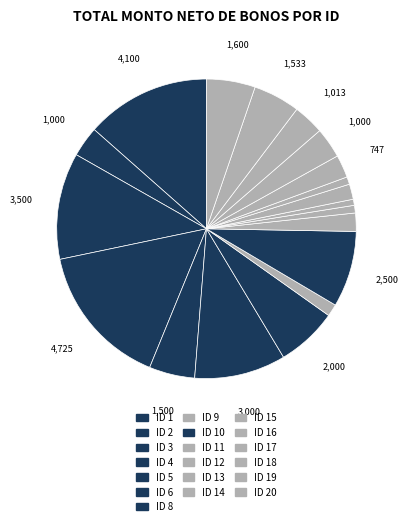

How many slices are in this pie chart?

19